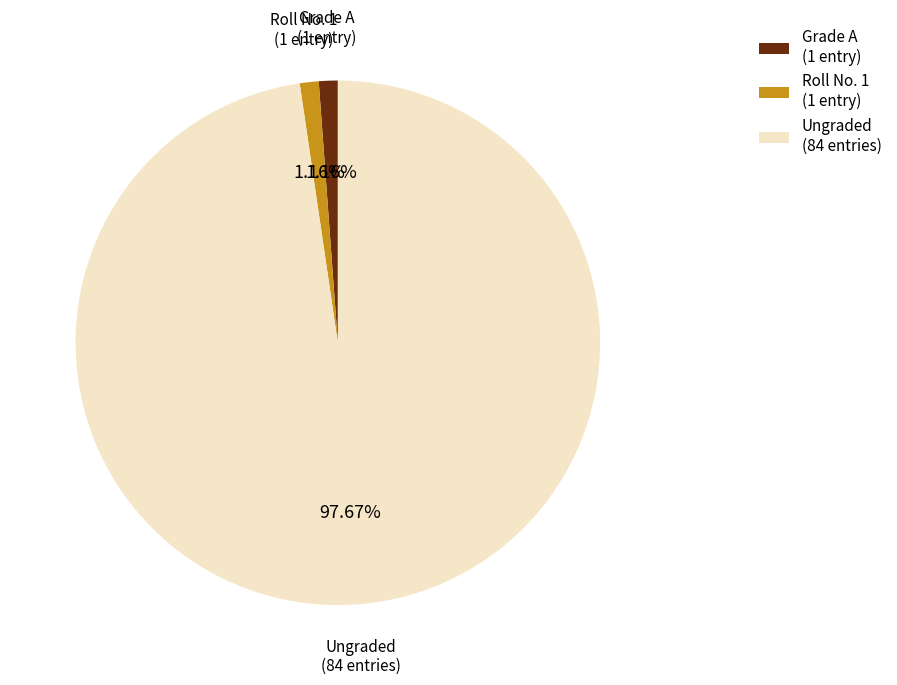

Combined, do Grade A (1 entry) and Roll No. 1 (1 entry) account for over 50%?

No